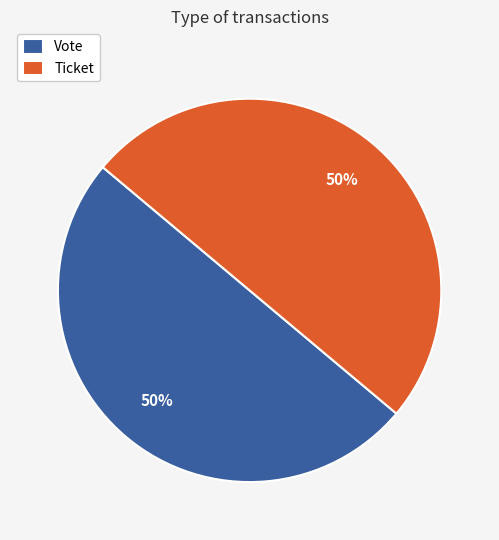

Approximately how many times larger is the value at Vote compared to Ticket?

1.0